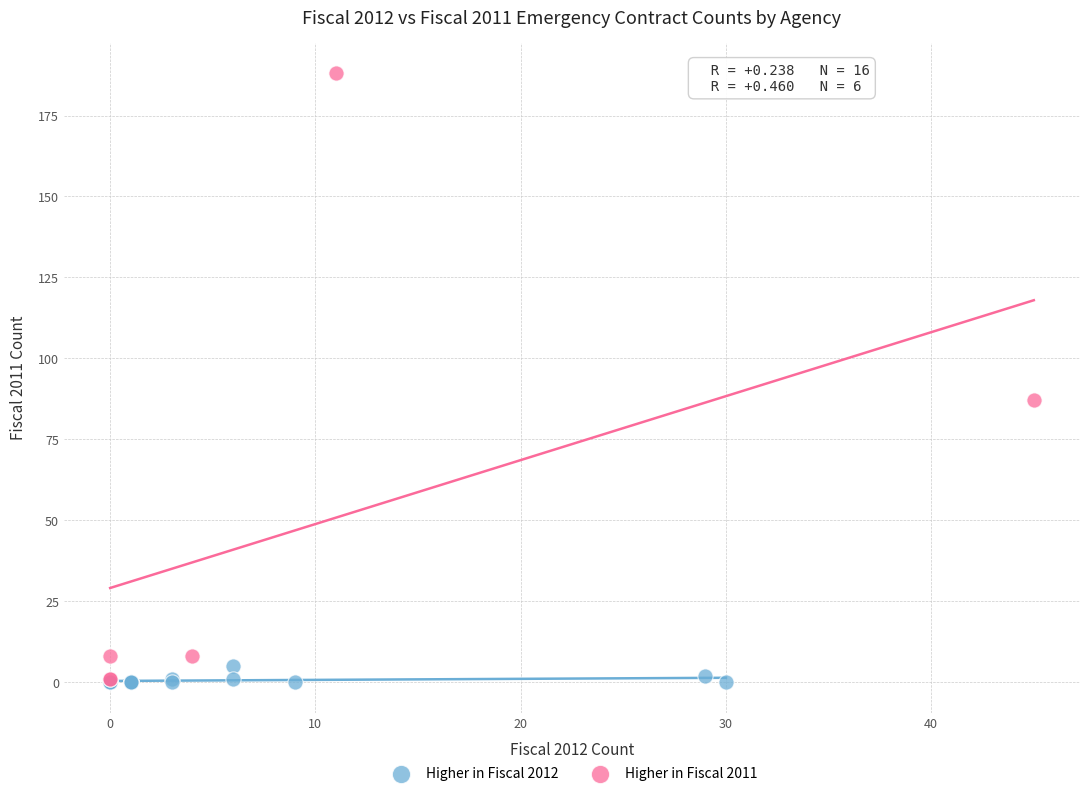

Which series reaches the maximum Y coordinate?

Higher in Fiscal 2011